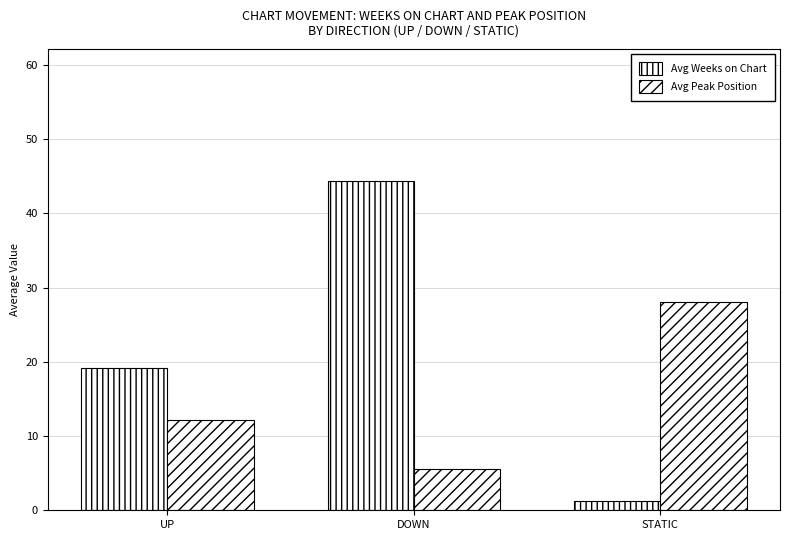

Count the number of data series in this chart.

2